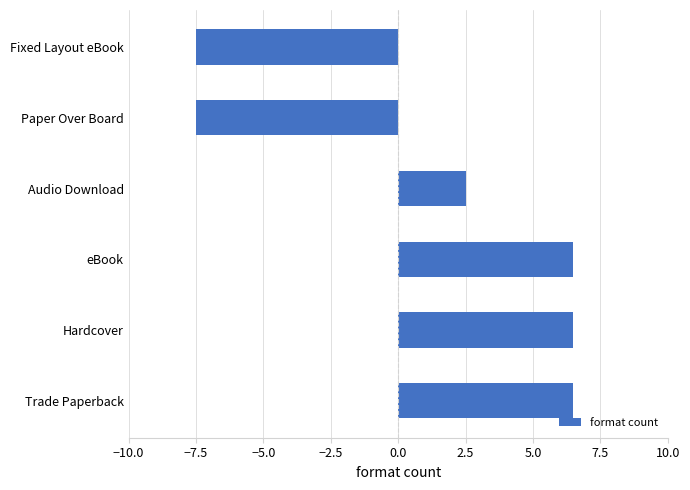

At which label is the value closest to 0?

Audio Download